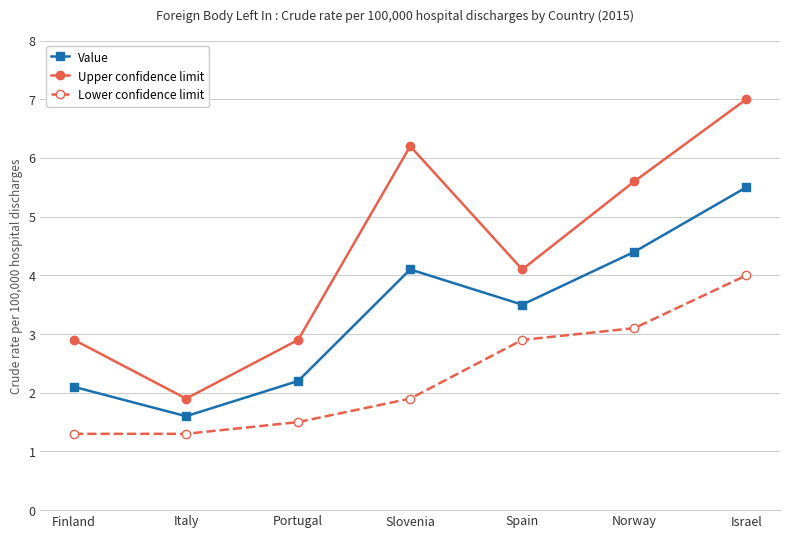

Reading left to right, list all the values displayed in this chart.

Value: Finland=2.1	Italy=1.6	Portugal=2.2	Slovenia=4.1	Spain=3.5	Norway=4.4	Israel=5.5
Upper confidence limit: Finland=2.9	Italy=1.9	Portugal=2.9	Slovenia=6.2	Spain=4.1	Norway=5.6	Israel=7.0
Lower confidence limit: Finland=1.3	Italy=1.3	Portugal=1.5	Slovenia=1.9	Spain=2.9	Norway=3.1	Israel=4.0